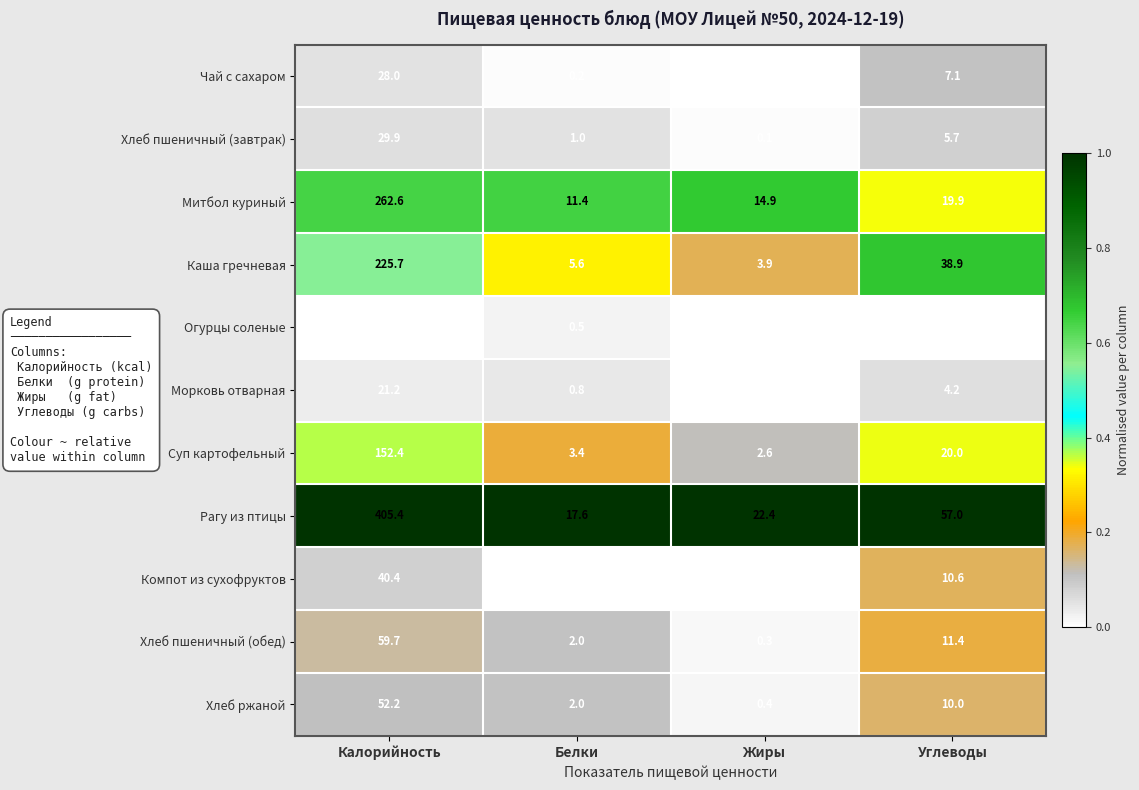

List the labels in order of Каша гречневая value, largest first.

Калорийность, Углеводы, Белки, Жиры